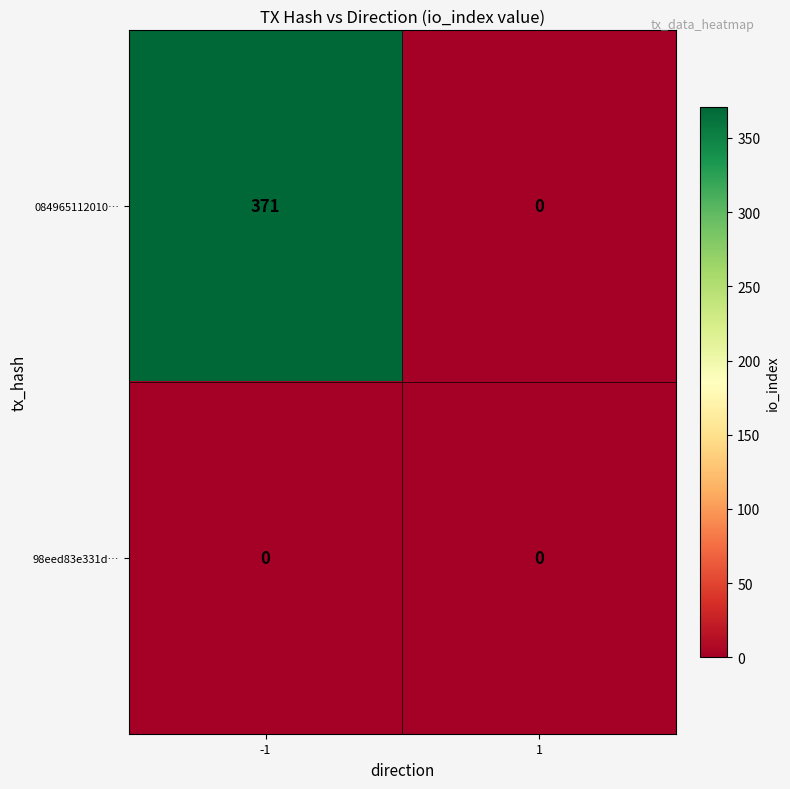

Which series has the widest spread of values?

084965112010…